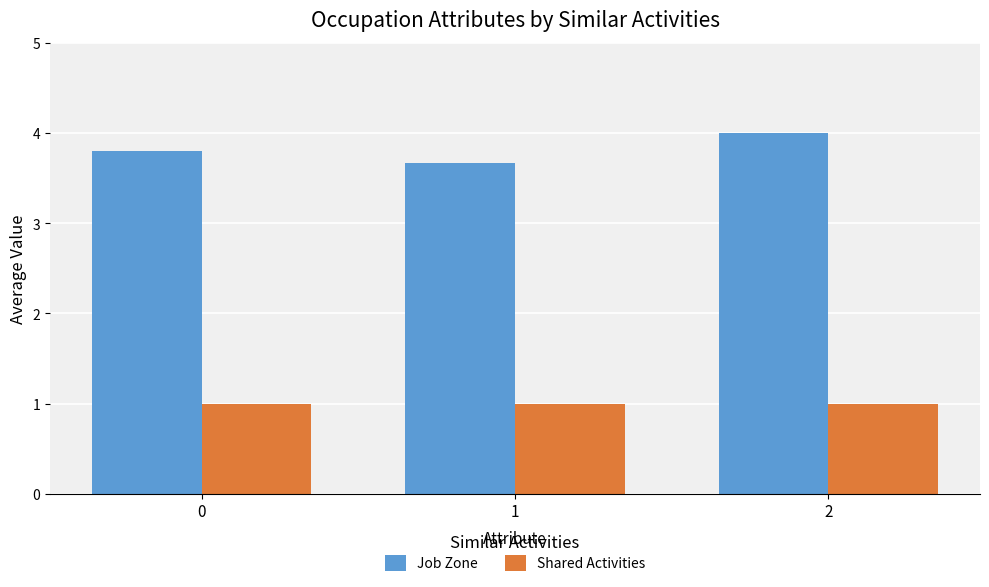

Rank the series at 1 from lowest to highest value.

Shared Activities, Job Zone